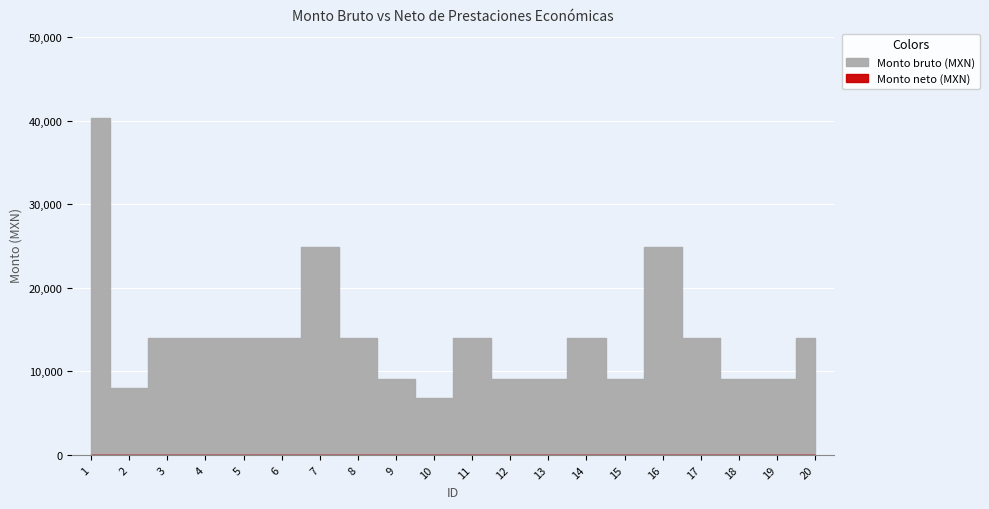

At which category is the sum across all series the highest?

1